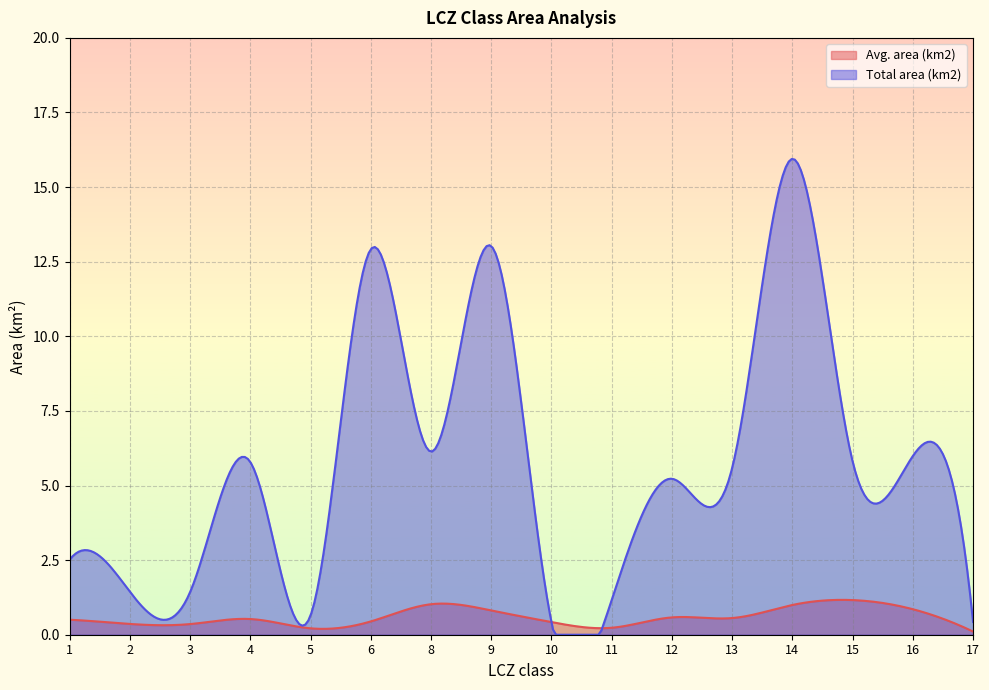

What is the maximum value for Avg. area (km2)?

1.2